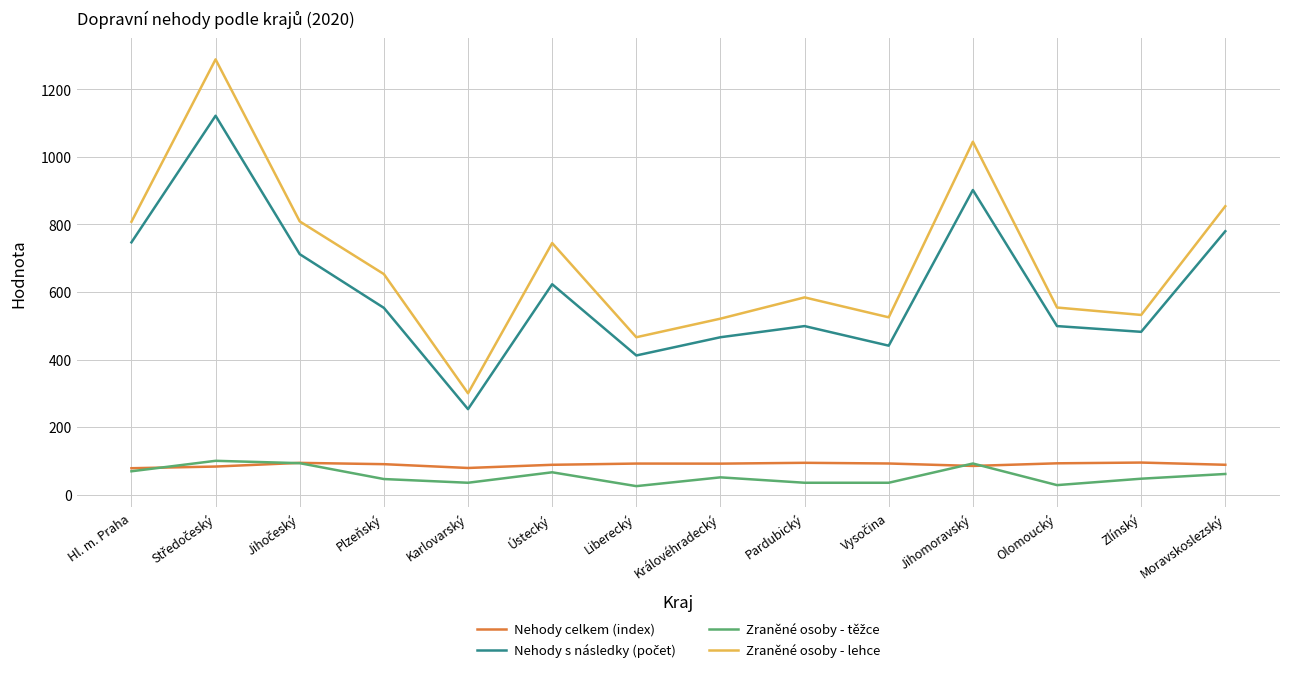

Which series has the largest range (max minus min)?

Zraněné osoby - lehce